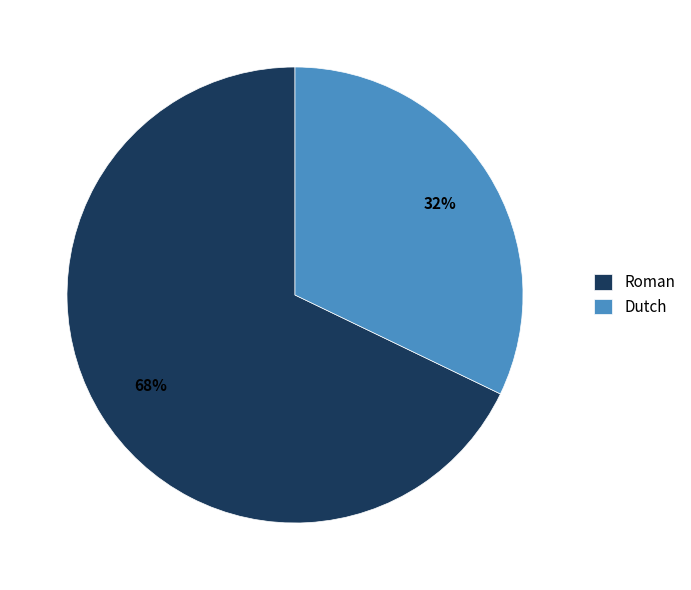

True or false: Dutch accounts for 22% of the total.

False